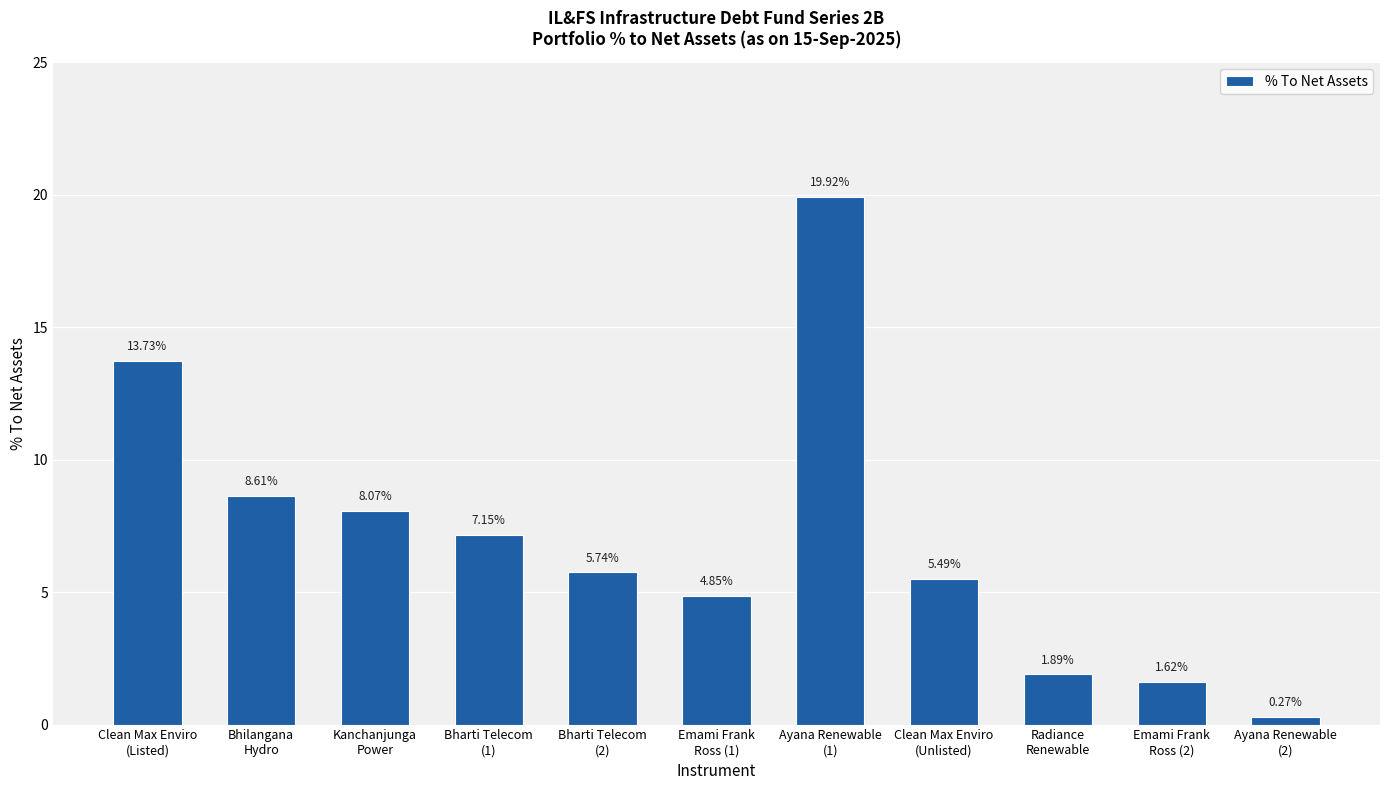

What is the average value?

7.0